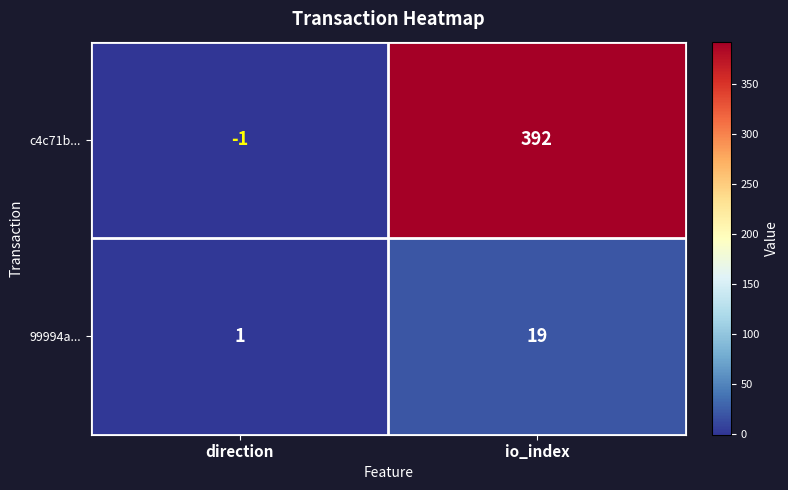

How many categories are shown in the chart?

2